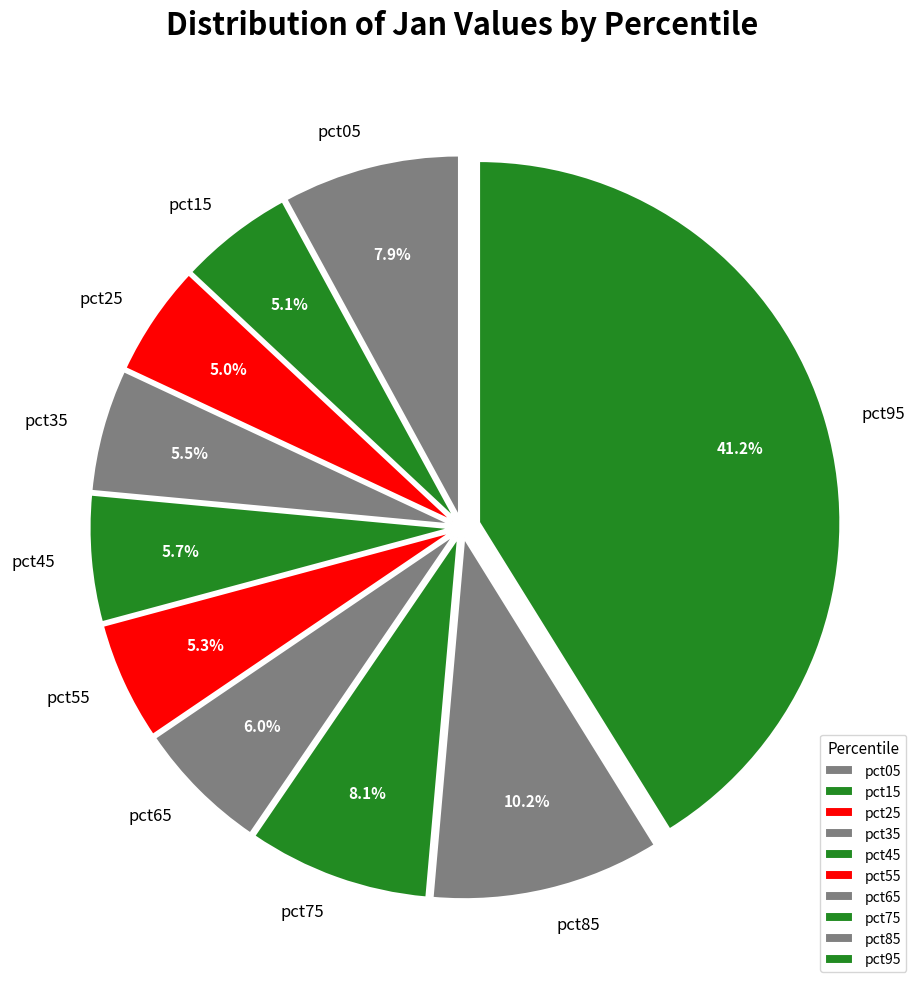

Is the sum of pct15 and pct55 greater than half?

No